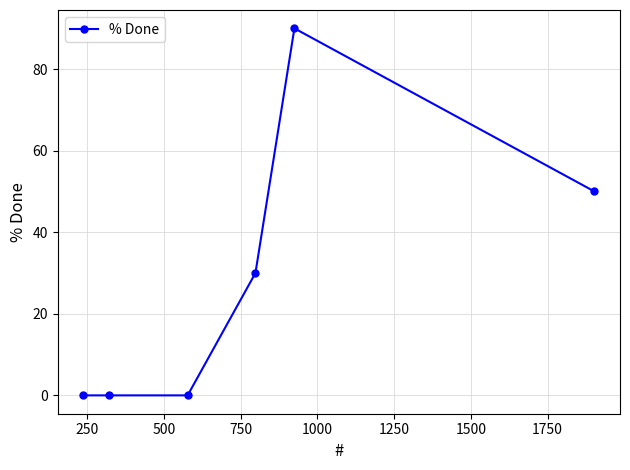

True or false: there are more than 0 points higher than both neighbors.

True